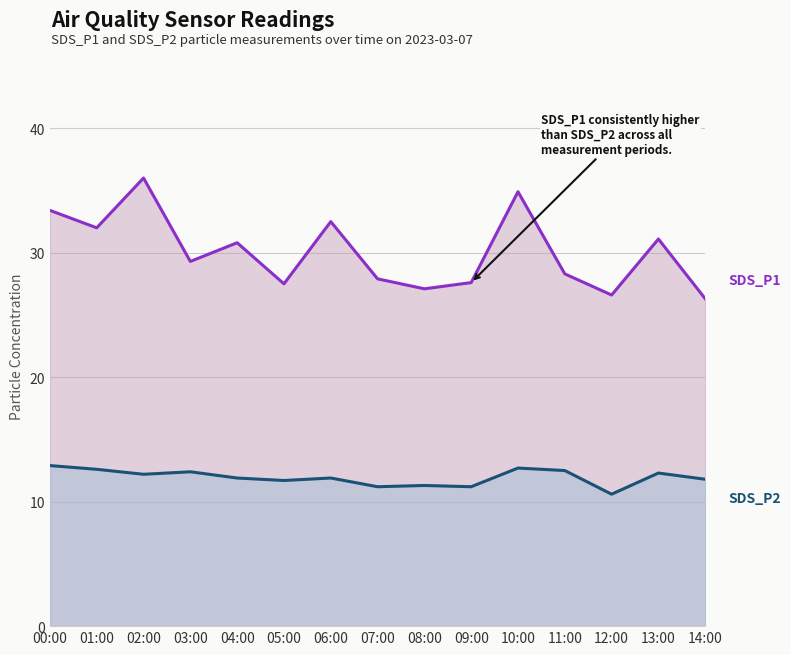

What is the difference between the second highest and second lowest values in the SDS_P1 series?

8.3